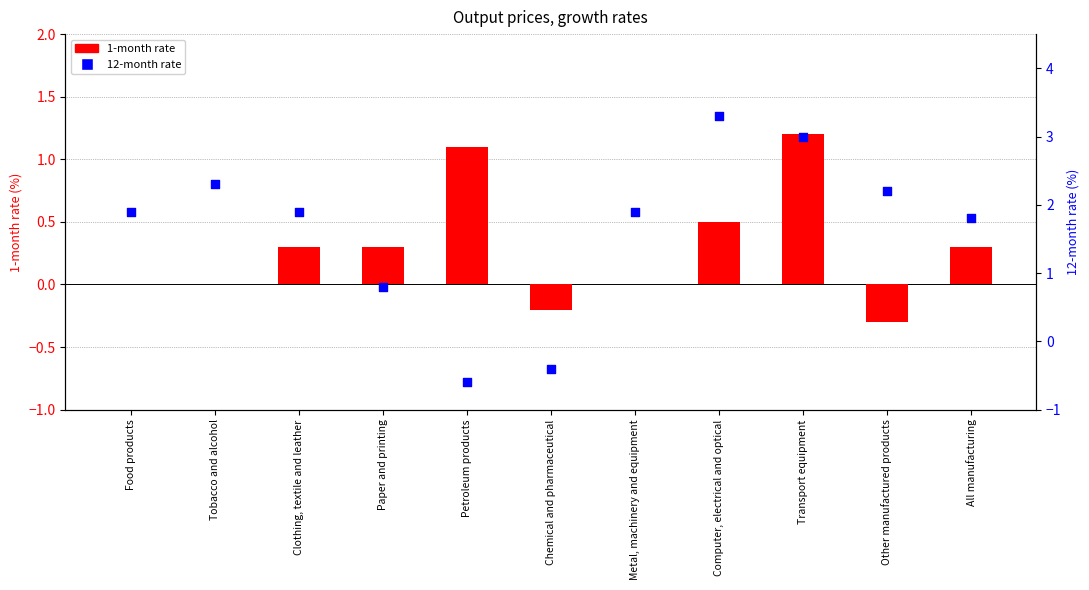

What are all the series names shown in the legend?

1-month rate, 12-month rate